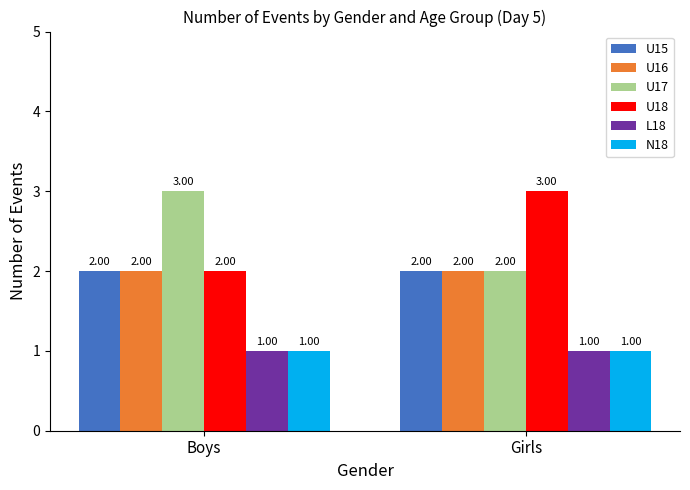

Reading left to right, transcribe all the data shown in this chart.

U15: Boys=2	Girls=2
U16: Boys=2	Girls=2
U17: Boys=3	Girls=2
U18: Boys=2	Girls=3
L18: Boys=1	Girls=1
N18: Boys=1	Girls=1